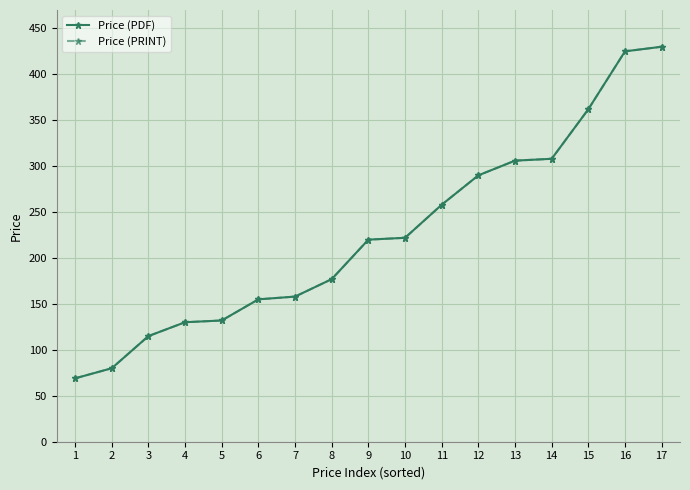

Does the chart have visible grid lines?

Yes